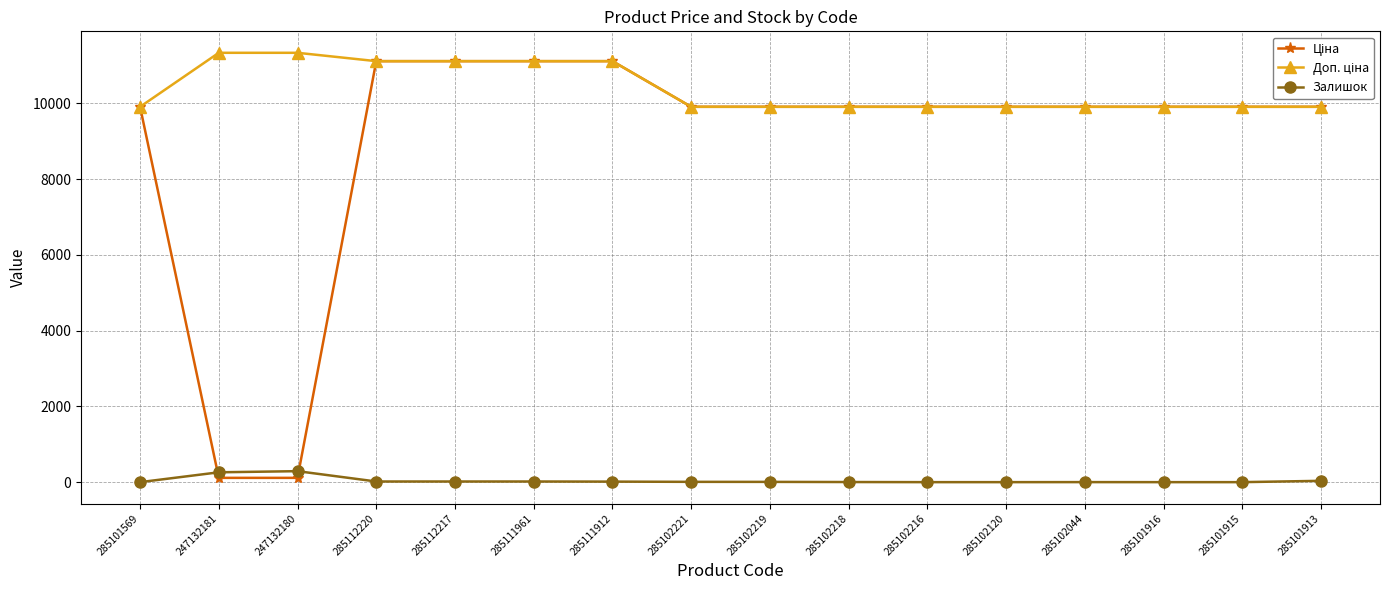

What position from the left is 285101913?

16